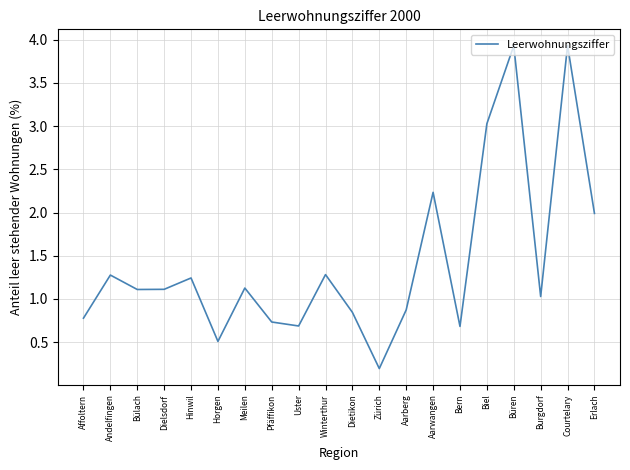

How many values are below 1?

8